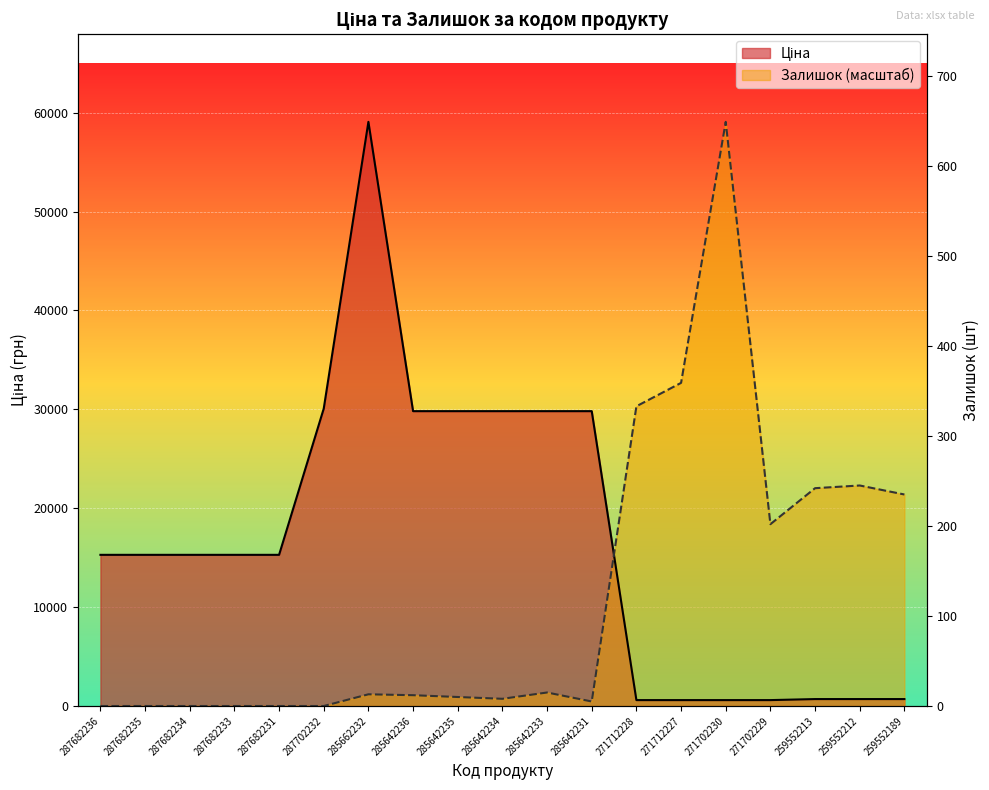

Which category has the lowest value in the Ціна series?

271712228